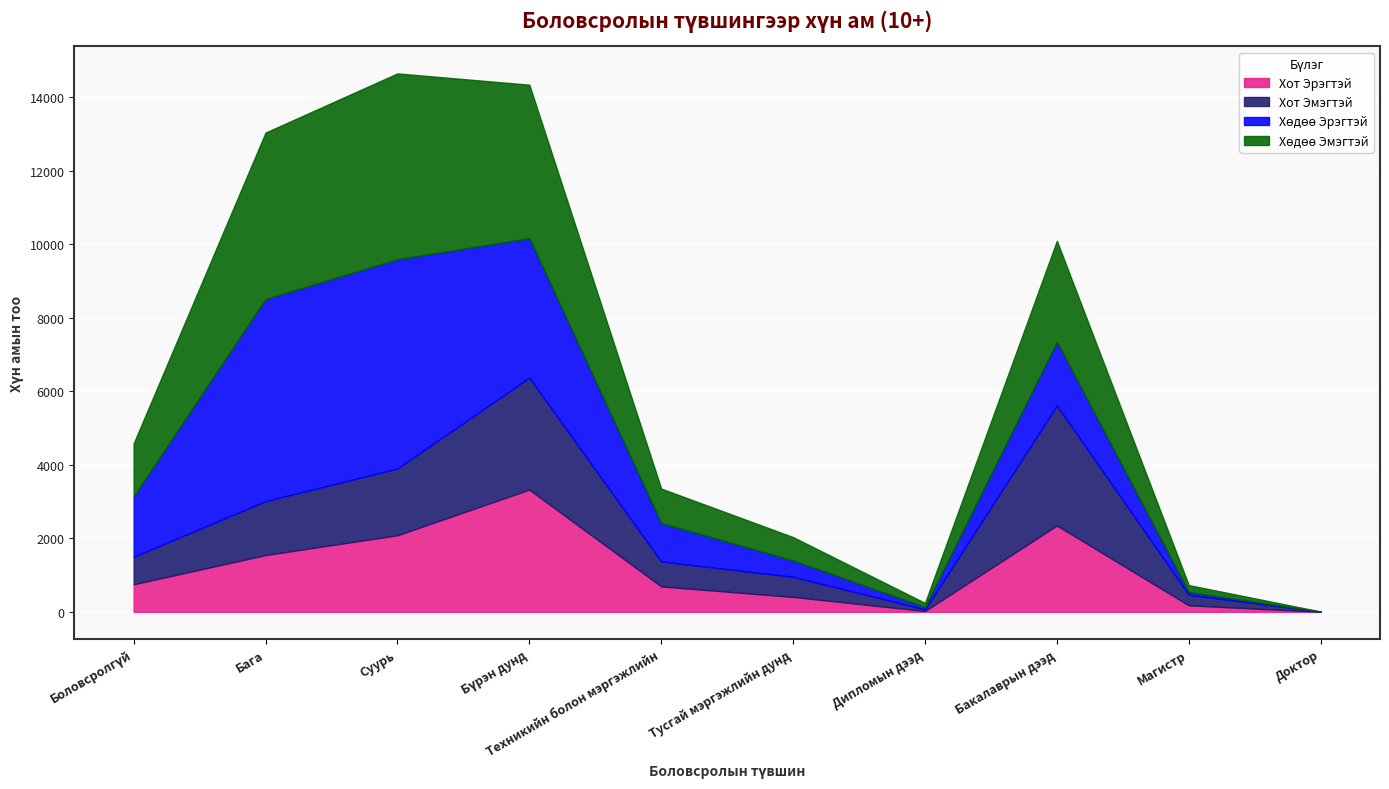

Which series has the largest range (max minus min)?

Хөдөө Эрэгтэй